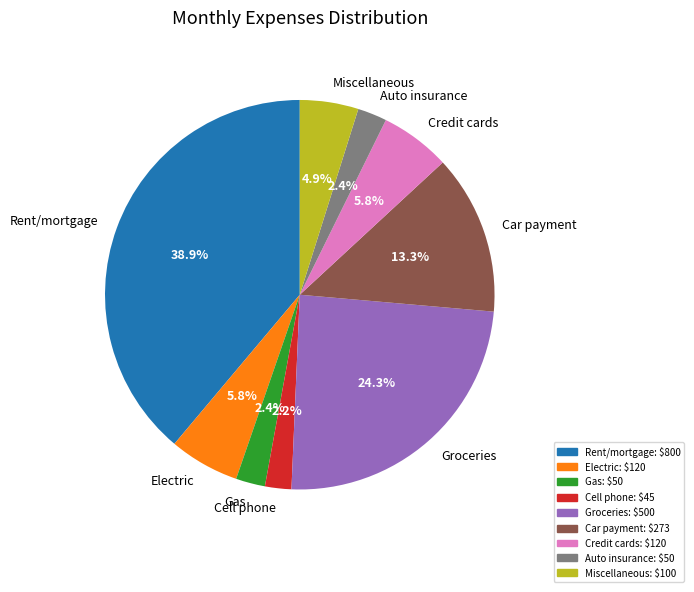

Which has a higher value, Car payment or Electric?

Car payment